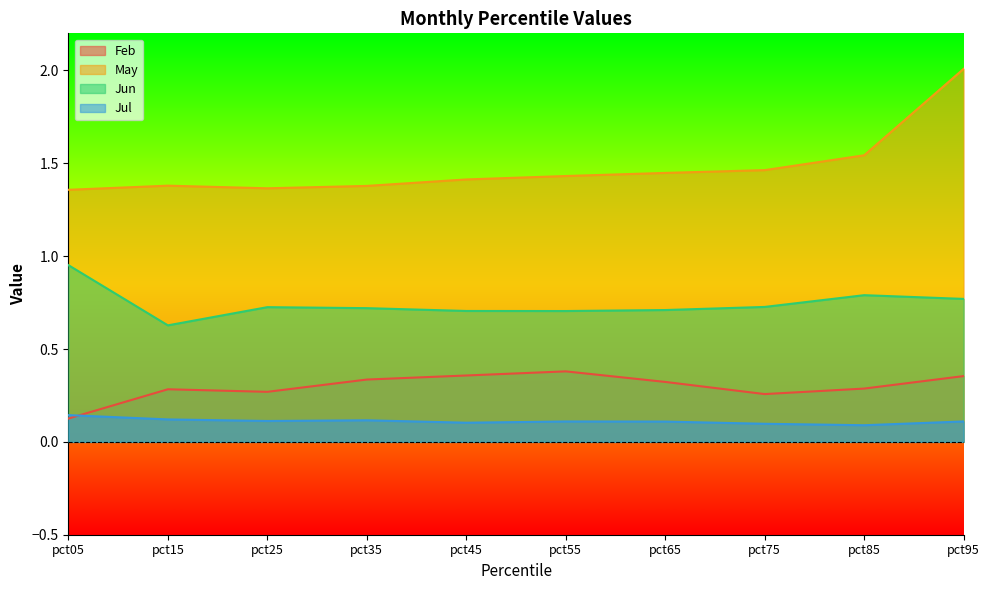

Is the value of Feb at pct45 greater than the value of Jul at pct05?

Yes